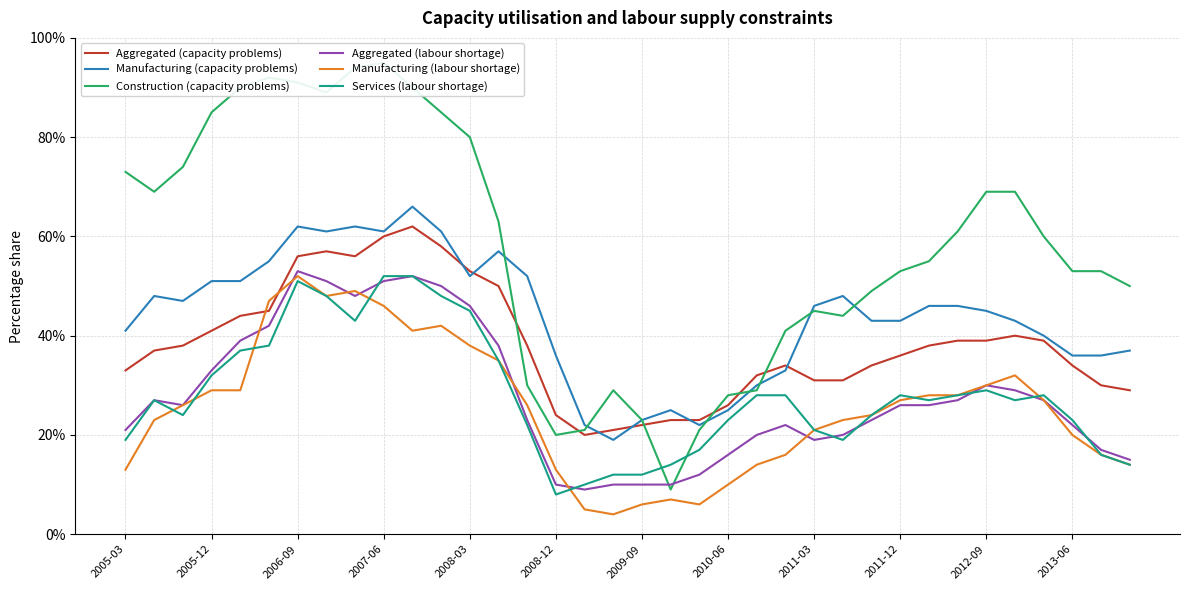

True or false: Manufacturing (labour shortage) has more than 1 points higher than both neighbors.

True